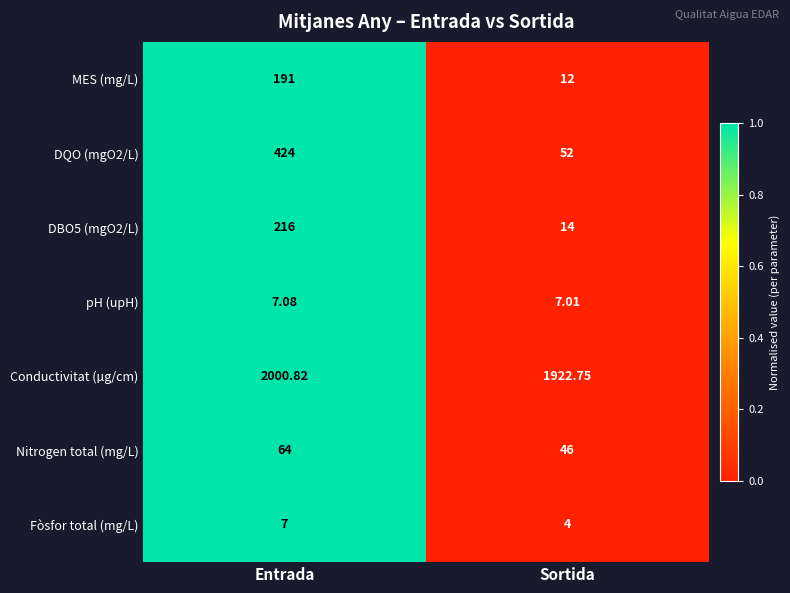

Rank the series at Sortida from highest to lowest value.

Conductivitat (µg/cm), DQO (mgO2/L), Nitrogen total (mg/L), DBO5 (mgO2/L), MES (mg/L), pH (upH), Fòsfor total (mg/L)